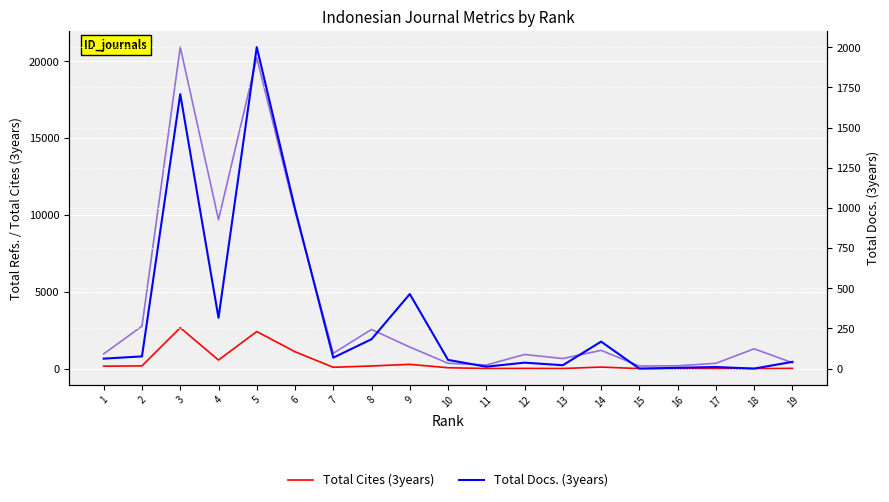

What is the spread (max minus min) of values at 17?

341